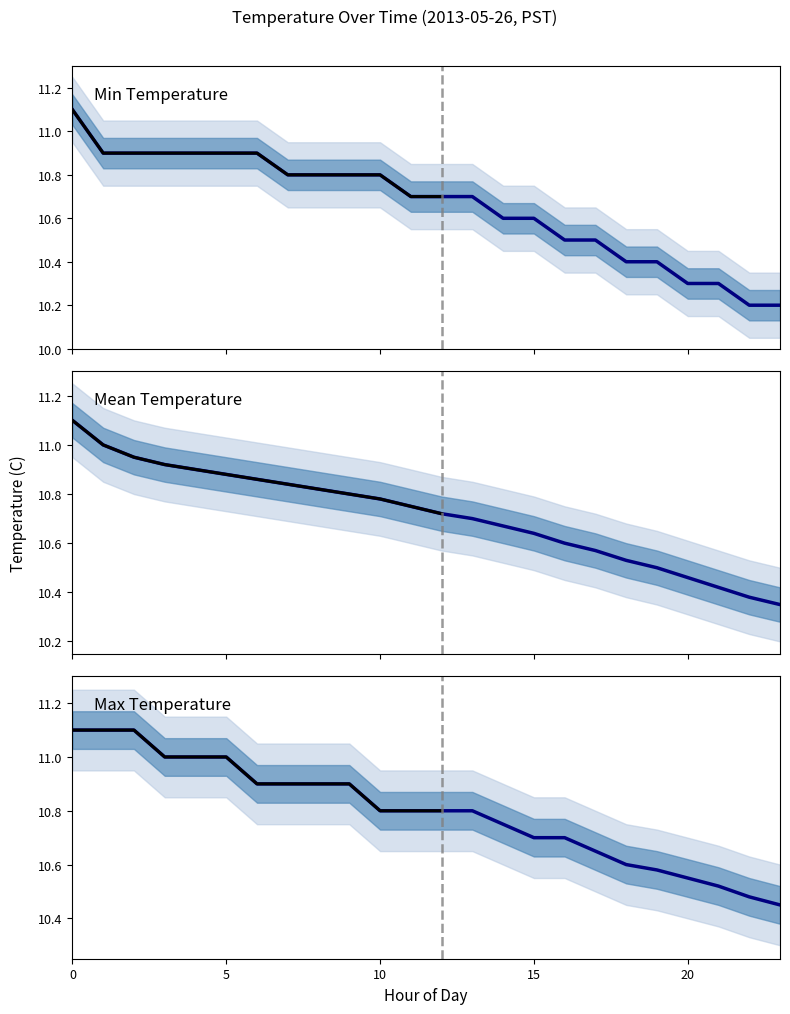

What value does the Mean Temp series have at 18?

10.5